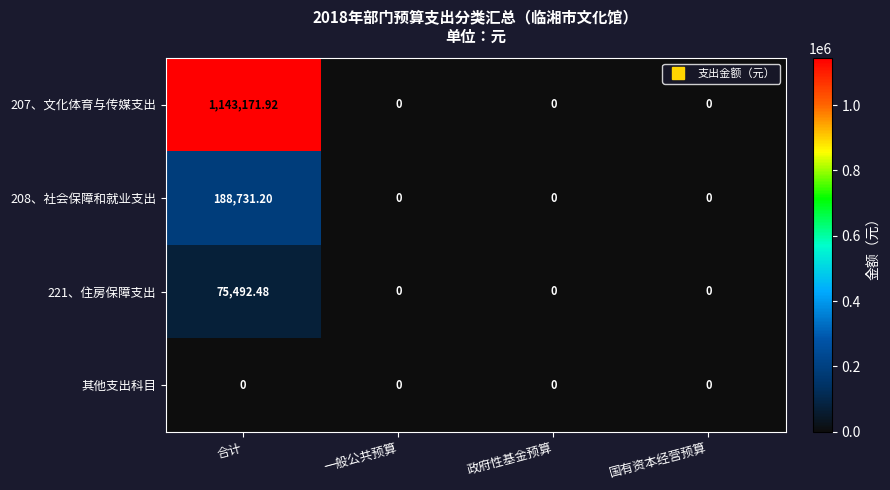

Is the value of 208、社会保障和就业支出 at 合计 greater than the value of 221、住房保障支出 at 合计?

Yes